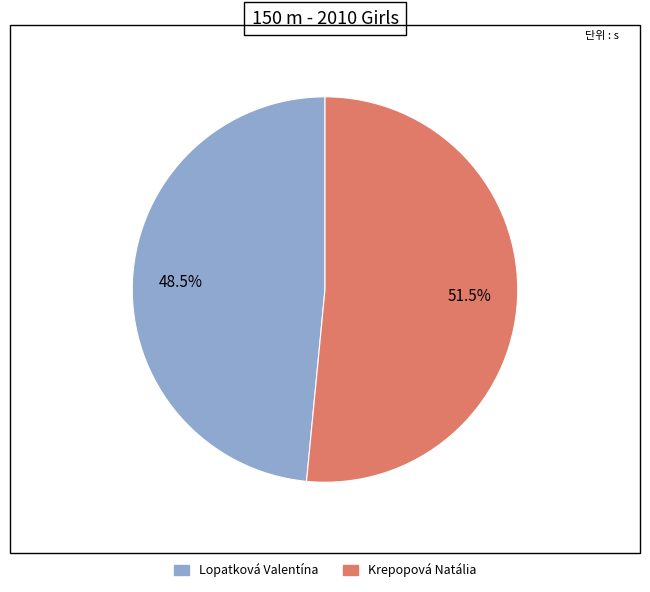

What percentage is NOT represented by Krepopová Natália?

48.5%